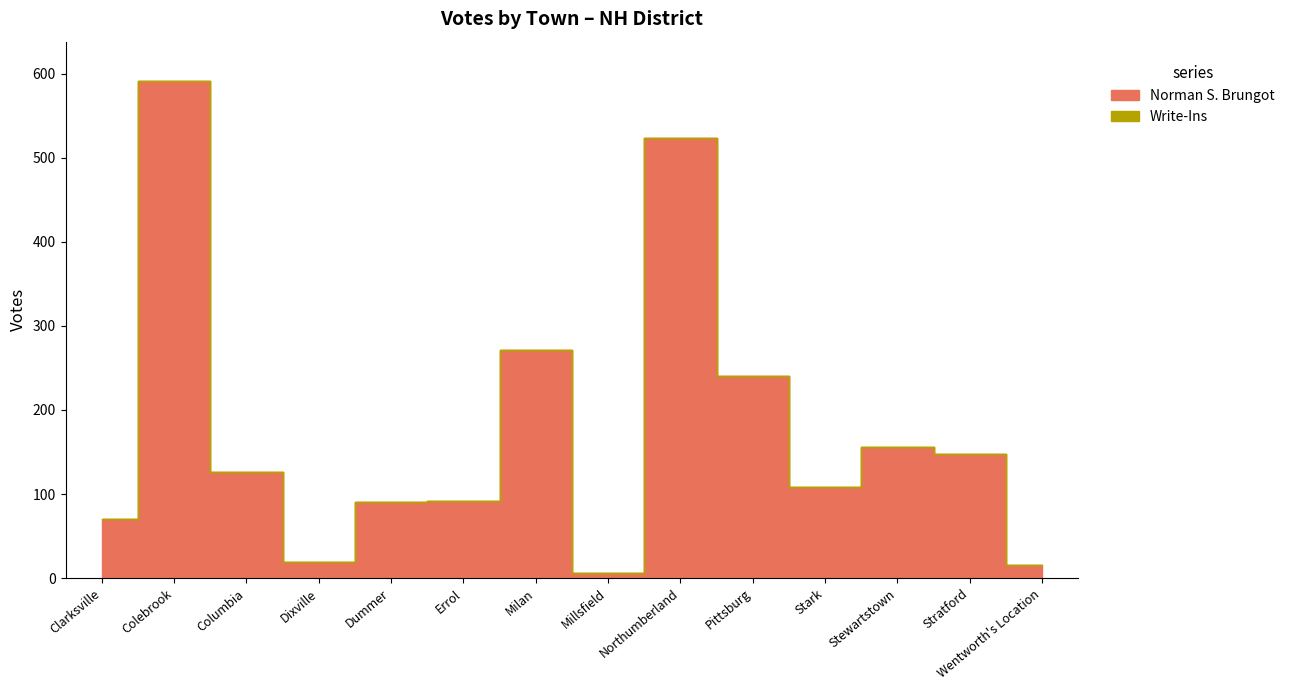

True or false: Write-Ins and Norman S. Brungot intersect in this chart.

False